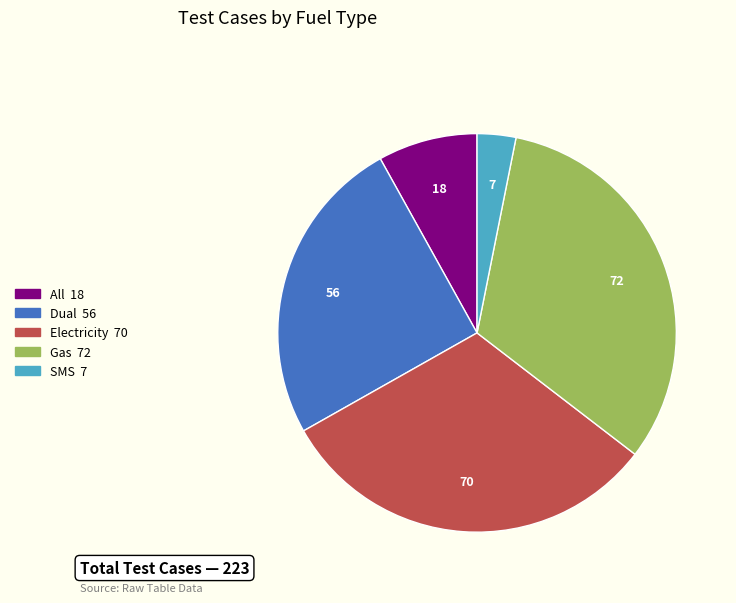

Is there any slice that represents more than half of the pie?

No